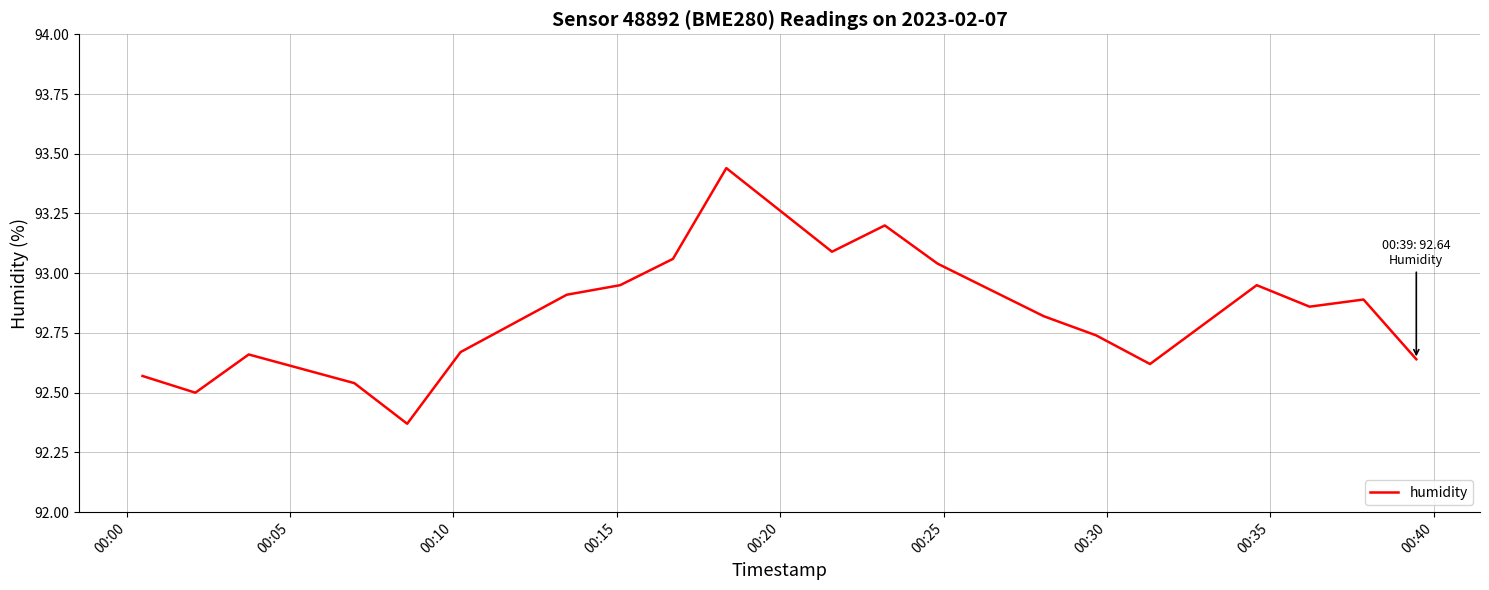

What is the difference between the maximum and minimum values?

1.1